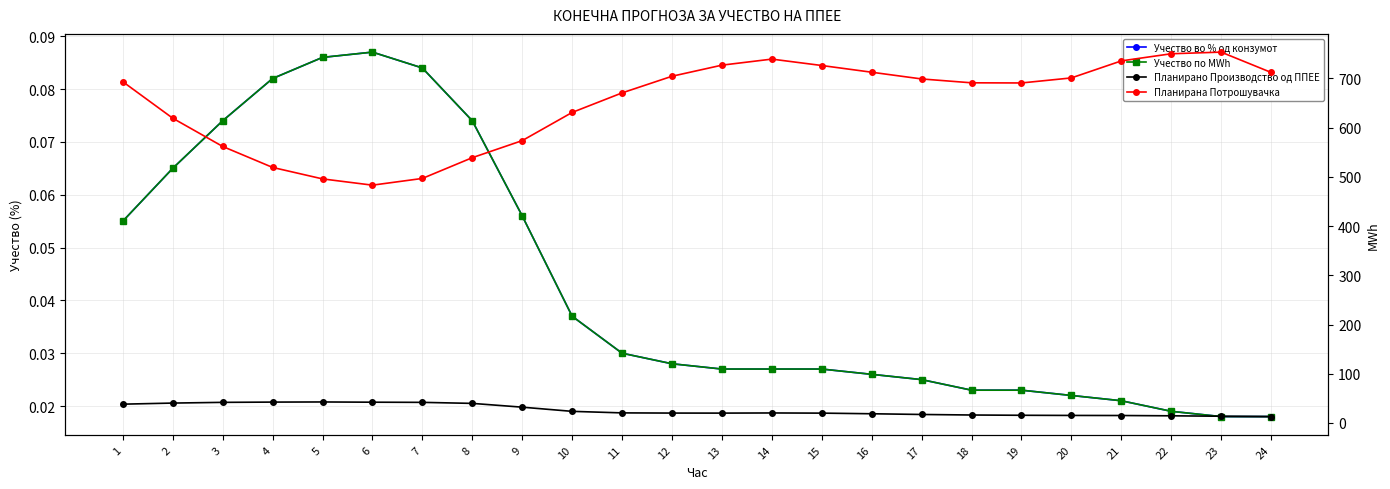

What is the lowest value of the Планирана Потрошувачка series?

483.1